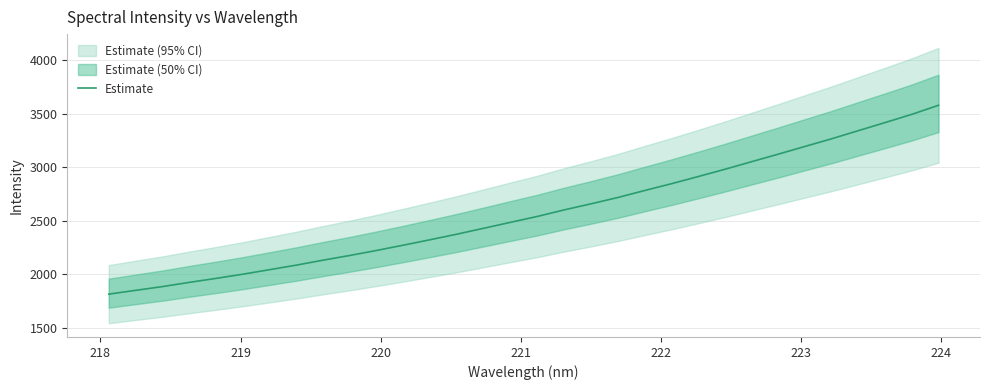

Does the chart have visible grid lines?

Yes